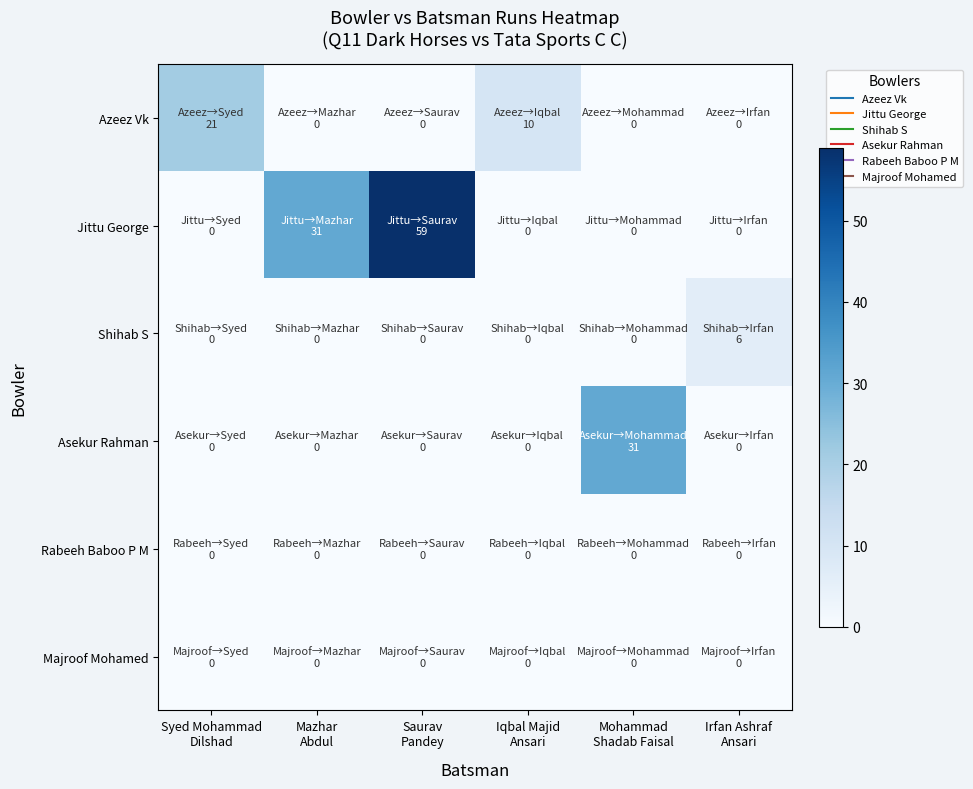

At Iqbal Majid Ansari, list the series in order from largest to smallest.

Azeez Vk, Jittu George, Shihab S, Asekur Rahman, Rabeeh Baboo P M, Majroof Mohamed